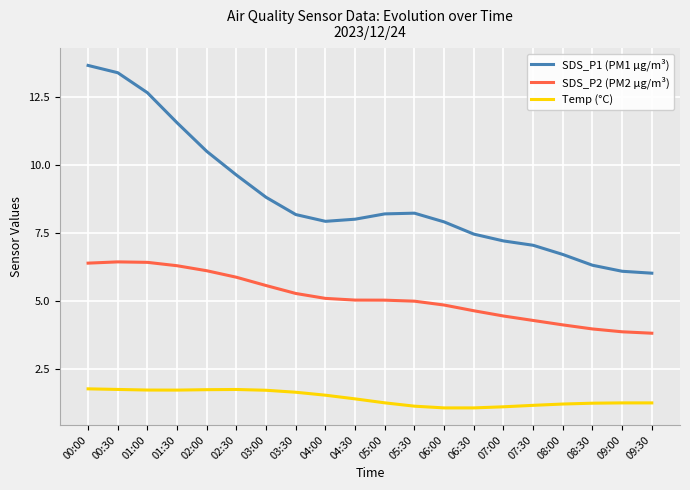

What is the maximum value shown in the chart?

13.7